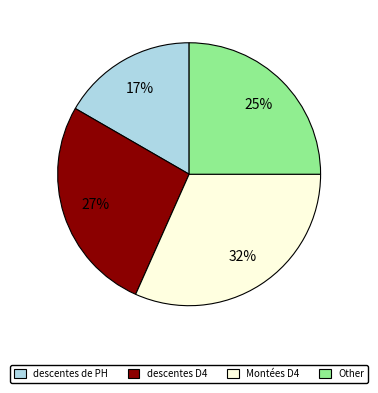

How many slices are in this pie chart?

4